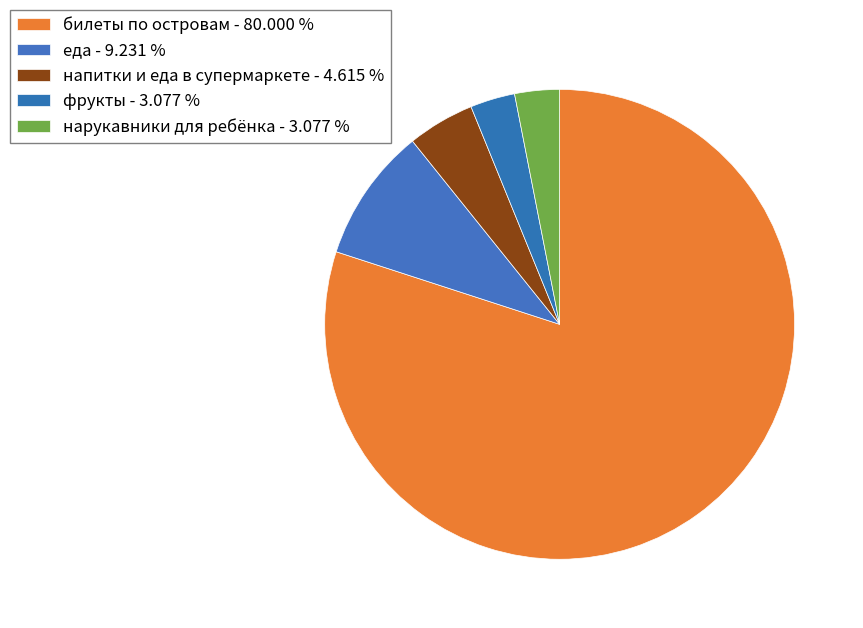

How many slices are in this pie chart?

5